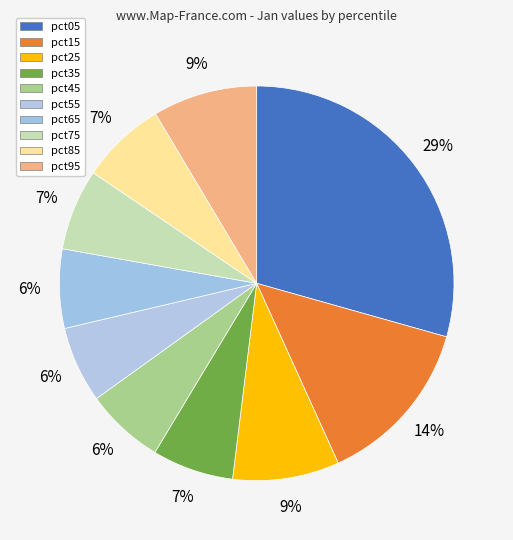

Which category has the biggest portion of the pie?

pct05